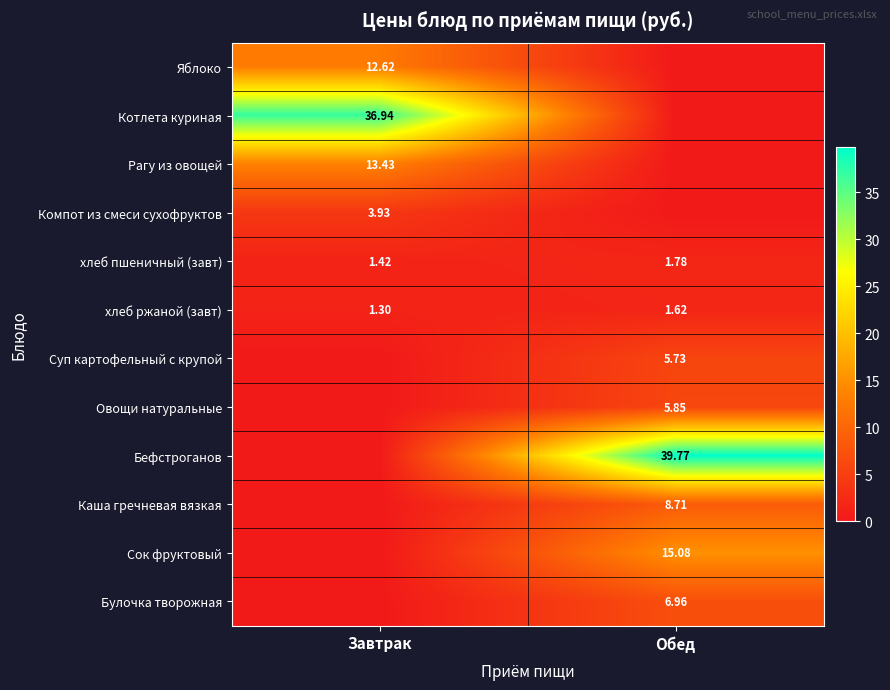

Where is хлеб пшеничный (завт) nearest to the value 1?

Завтрак